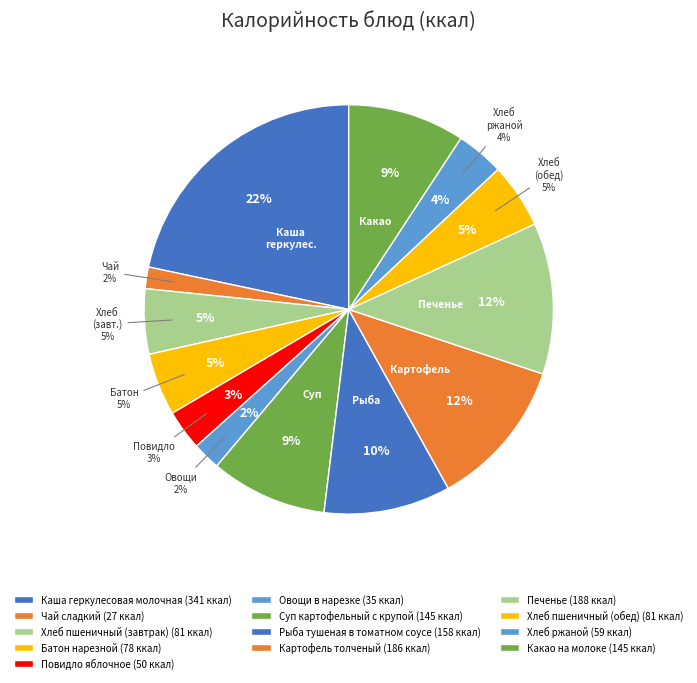

Which category has the biggest portion of the pie?

Каша геркулесовая молочная